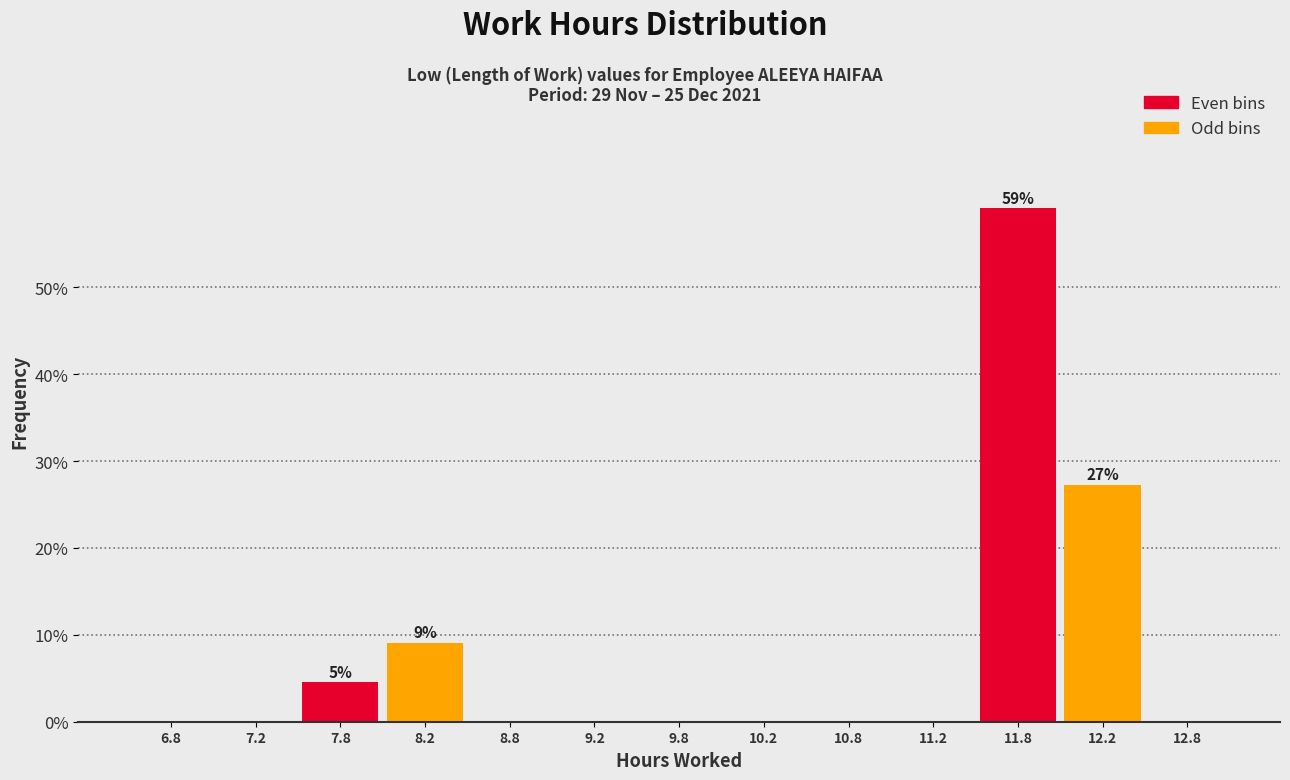

Over which range of the x-axis is the bar tallest?

11.5 to 12.0